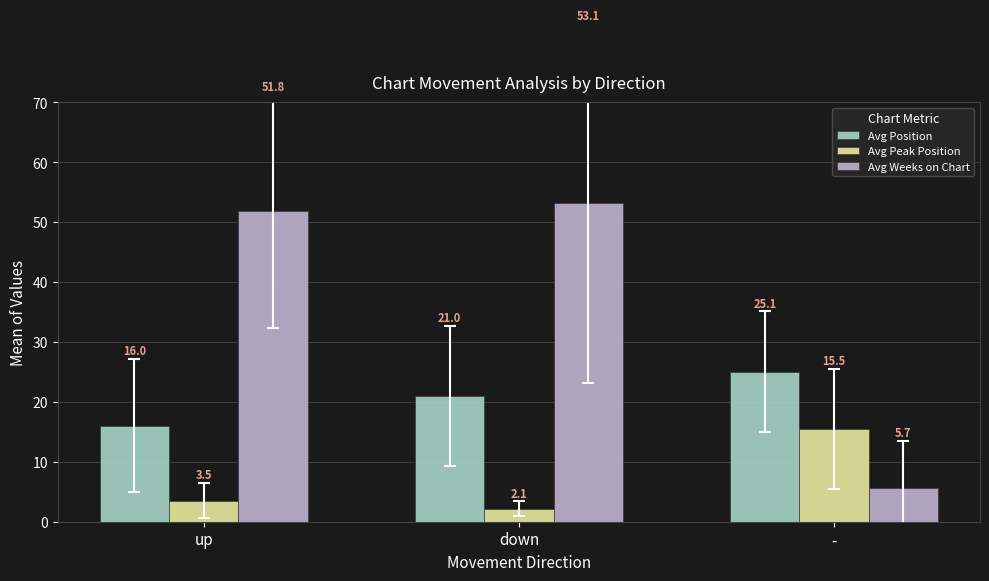

Which category has the highest value in the Avg Position series?

-